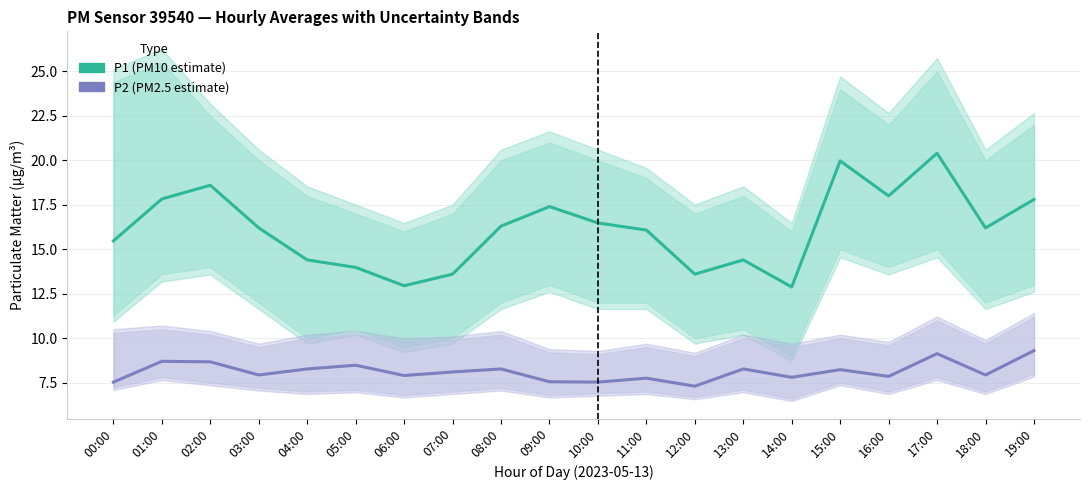

Reading right to left, extract all data points from this chart.

P1: 17.8	16.2	20.4	18.0	20.0	12.9	14.4	13.6	16.1	16.5	17.4	16.3	13.6	12.9	14.0	14.4	16.2	18.6	17.8	15.5
P2: 9.3	7.9	9.1	7.8	8.2	7.8	8.3	7.3	7.8	7.5	7.5	8.3	8.1	7.9	8.5	8.3	7.9	8.7	8.7	7.5